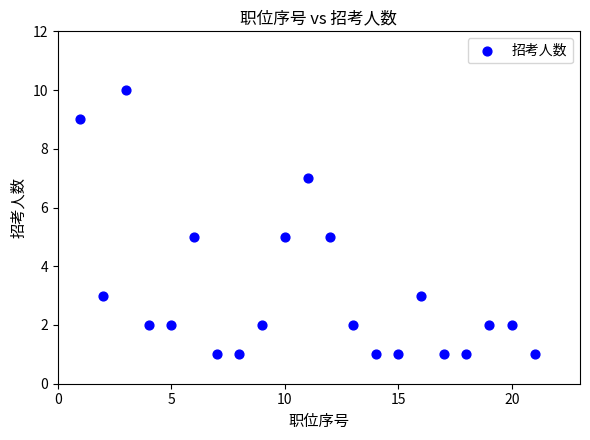

What is the range of Y values (max minus min)?

9